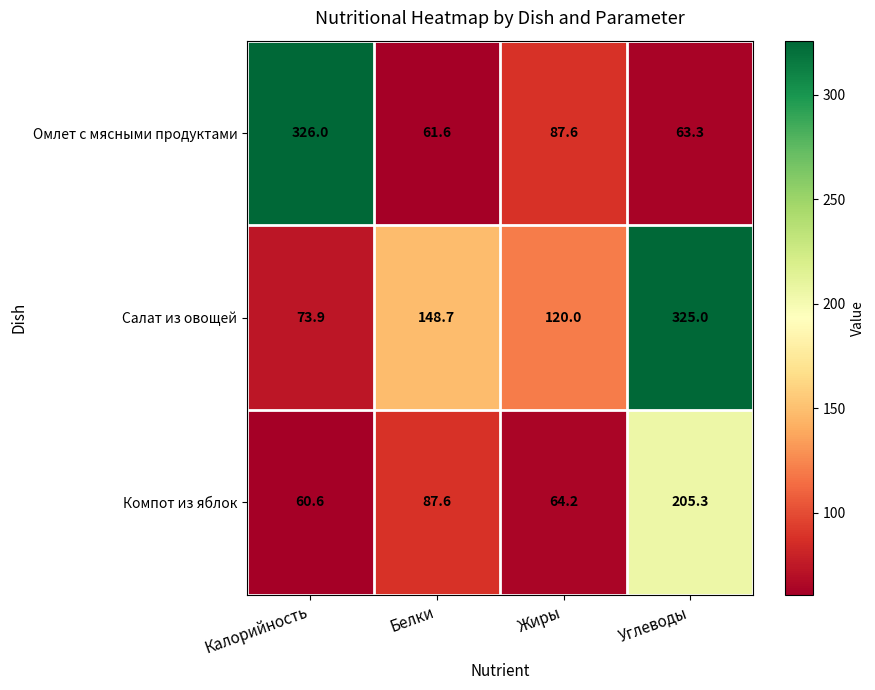

Reading left to right, transcribe all the data shown in this chart.

Омлет с мясными продуктами: 326.0	61.6	87.6	63.3
Салат из овощей: 73.9	148.7	120.0	325.0
Компот из яблок: 60.6	87.6	64.2	205.3